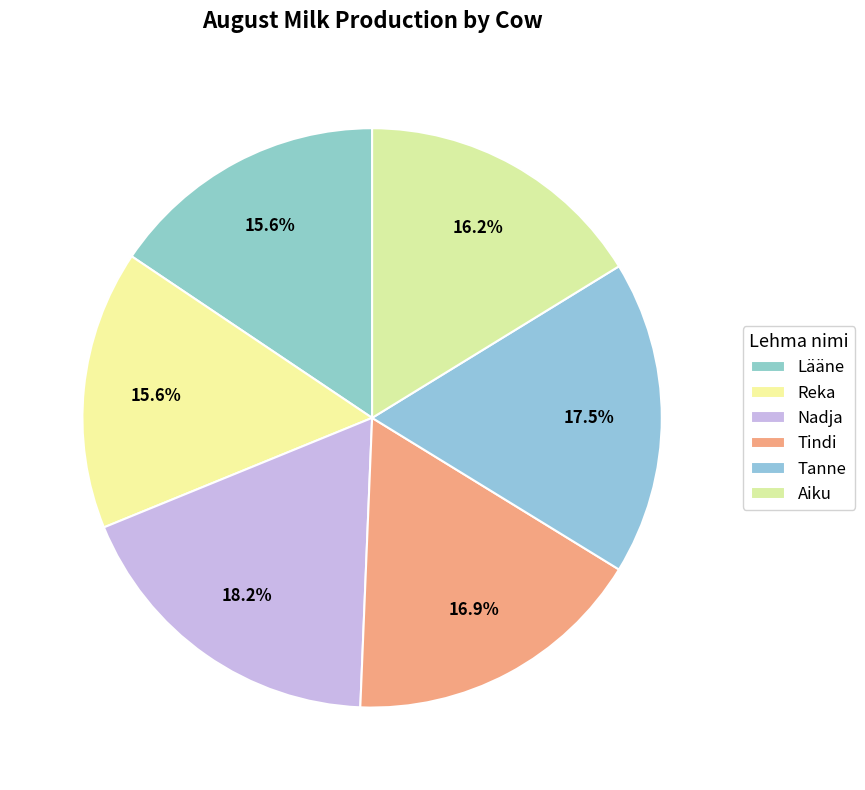

Count the number of slices in the pie.

6